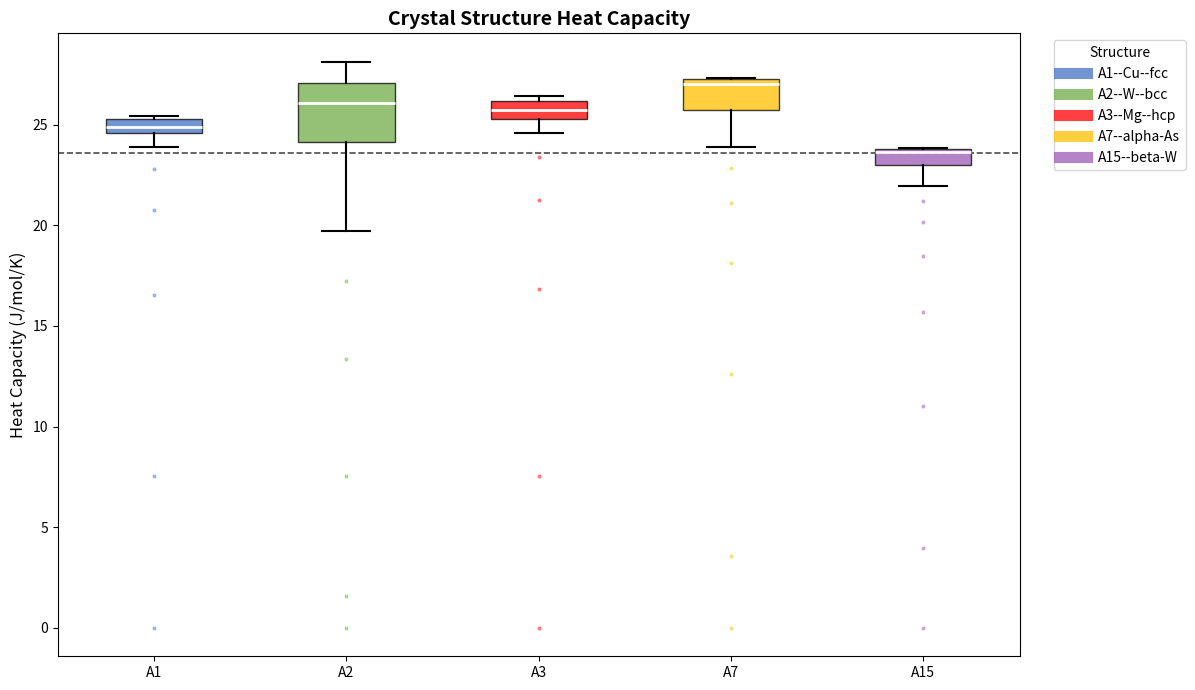

Which box's median line is the highest?

A7